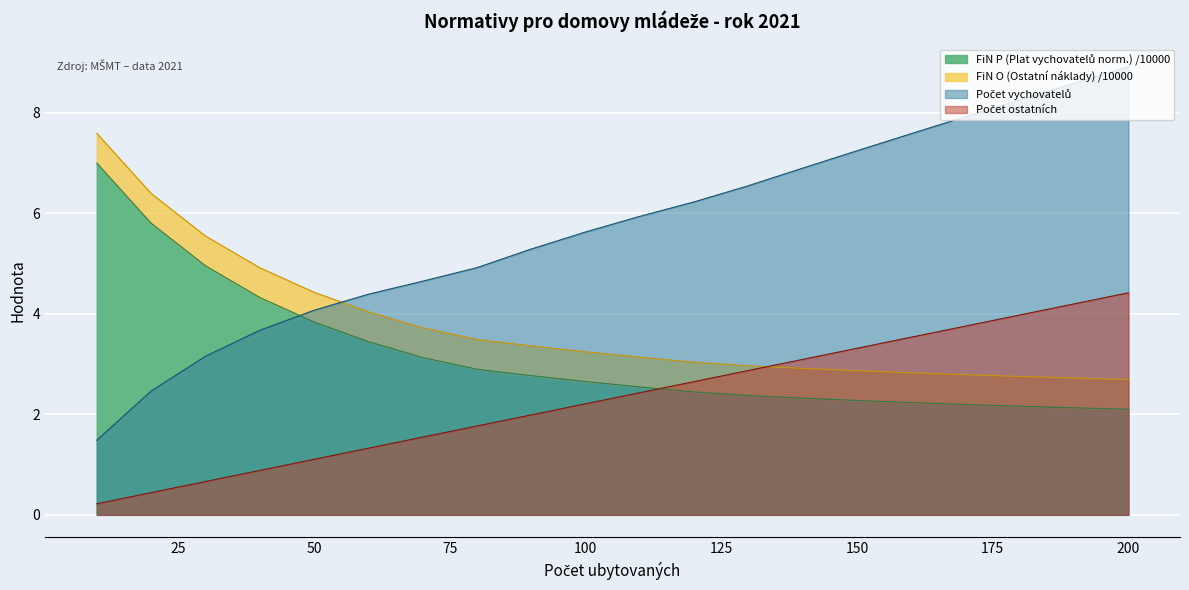

The value of Počet ostatních at 170 is 1.9. True or false?

False